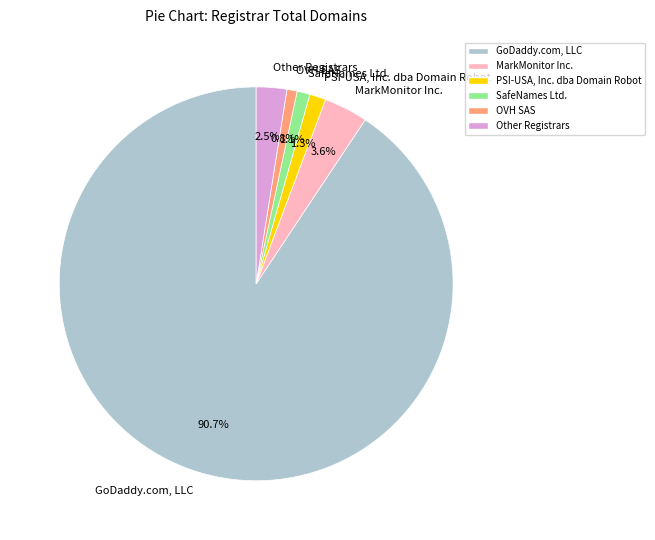

To the nearest percent, what is the difference between the MarkMonitor Inc. and OVH SAS slice percentages?

3%